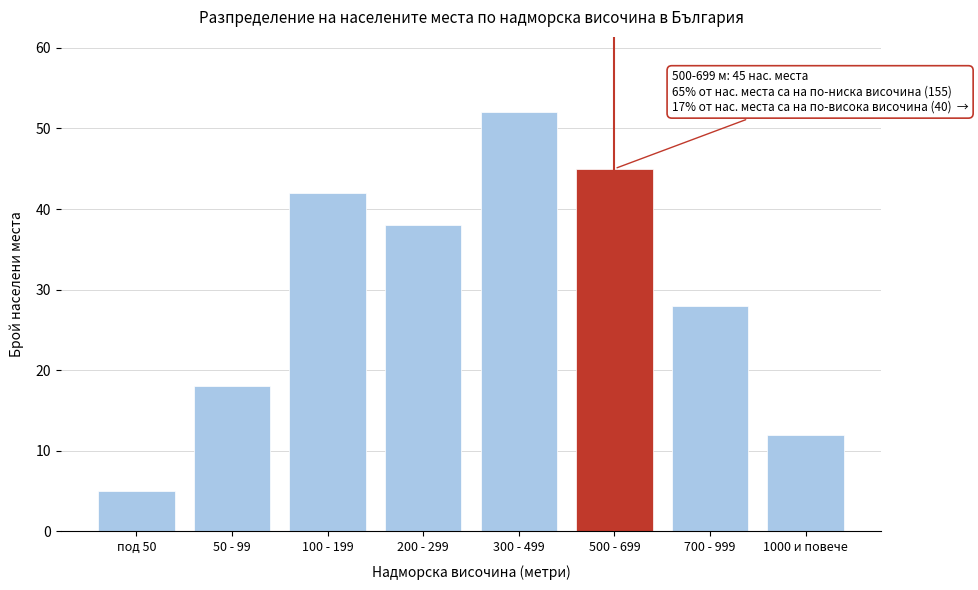

Reading left to right, what are all the values shown in this chart?

под 50=5	50 - 99=18	100 - 199=42	200 - 299=38	300 - 499=52	500 - 699=45	700 - 999=28	1000 и повече=12